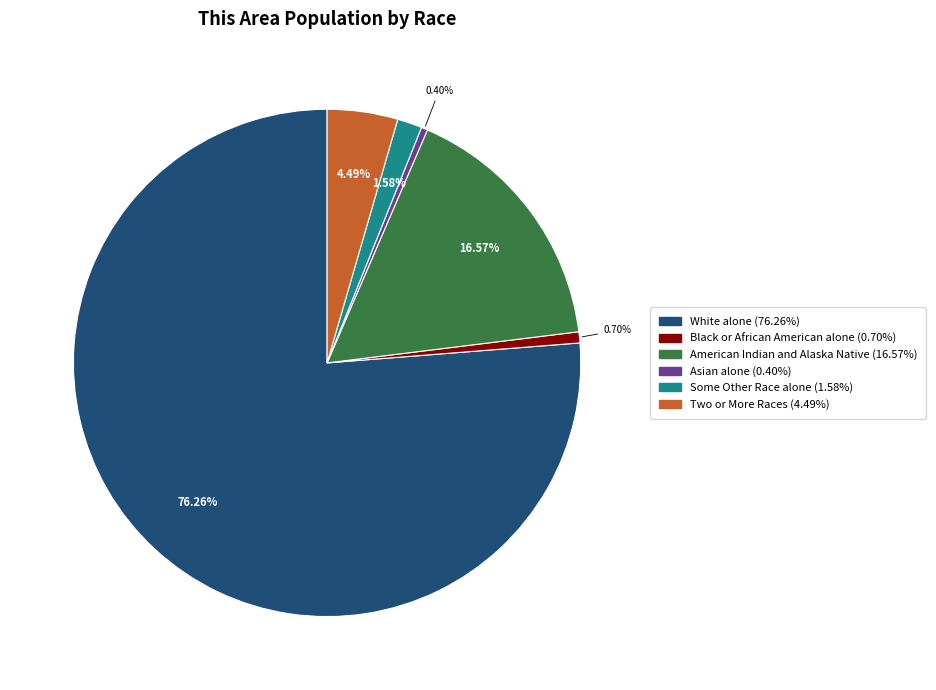

Does any single category account for the majority?

Yes